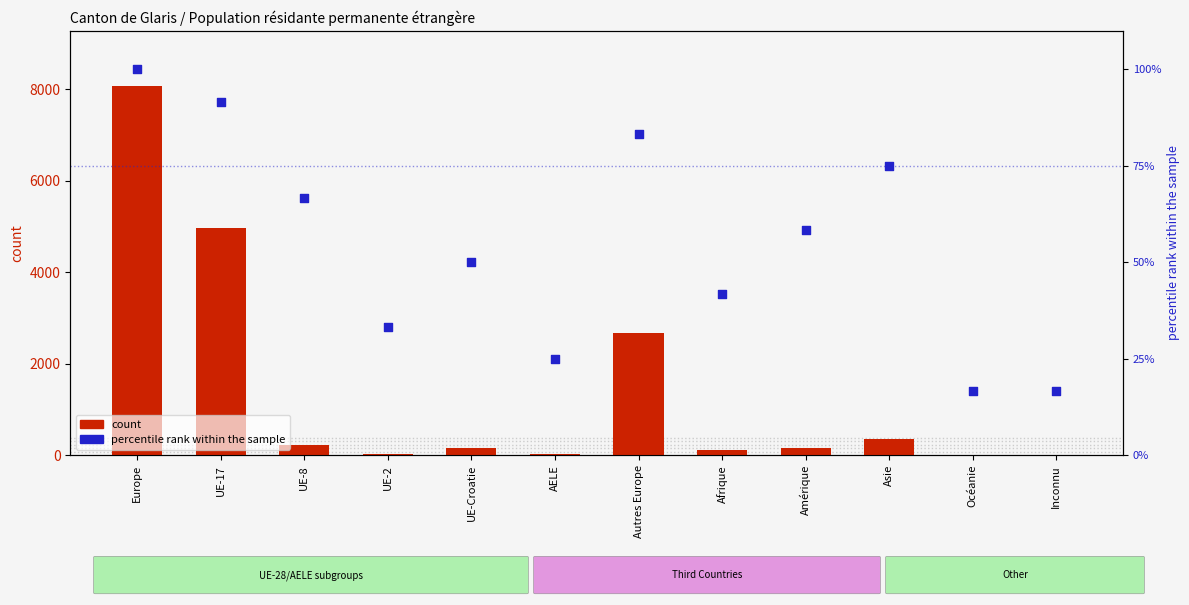

Which series reaches the maximum Y coordinate?

count